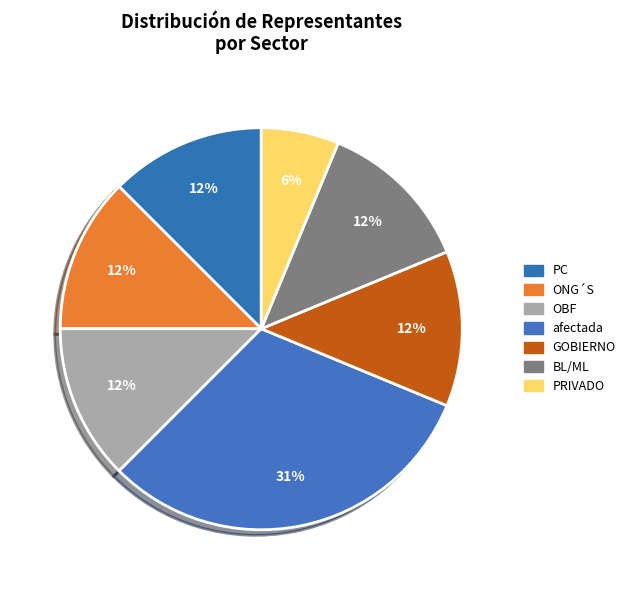

Does OBF account for over 50% of the chart?

No